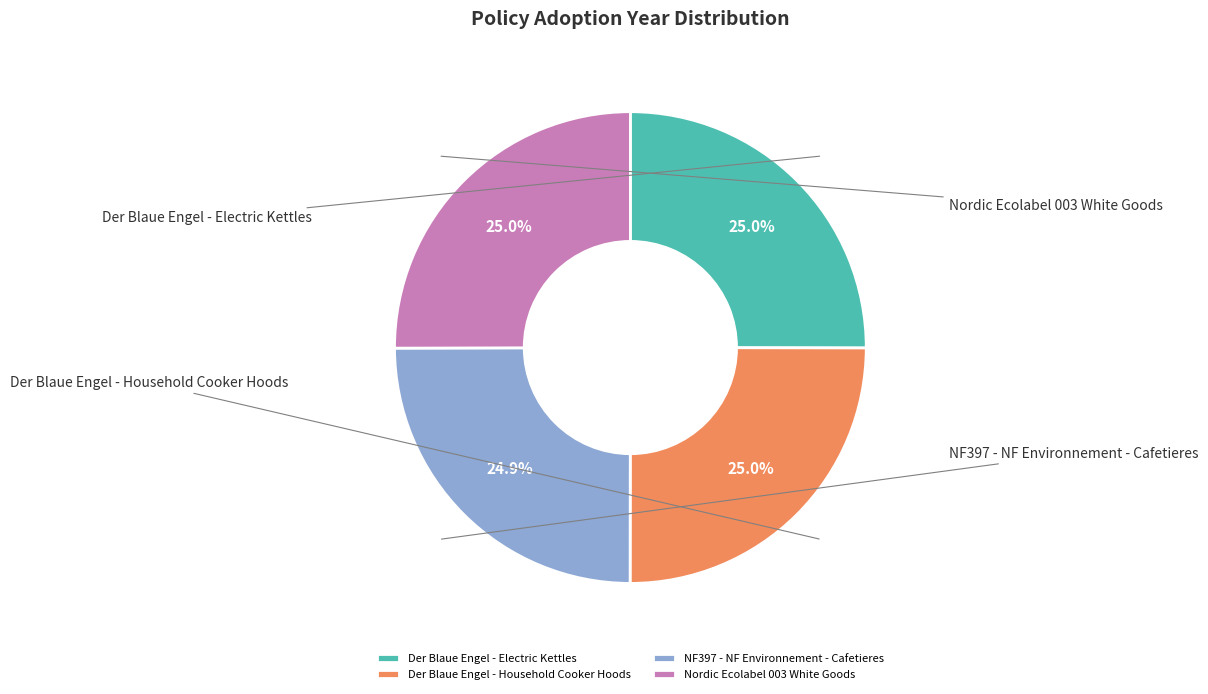

Do Nordic Ecolabel 003 White Goods and NF397 - NF Environnement - Cafetieres together represent more than half of the pie?

No